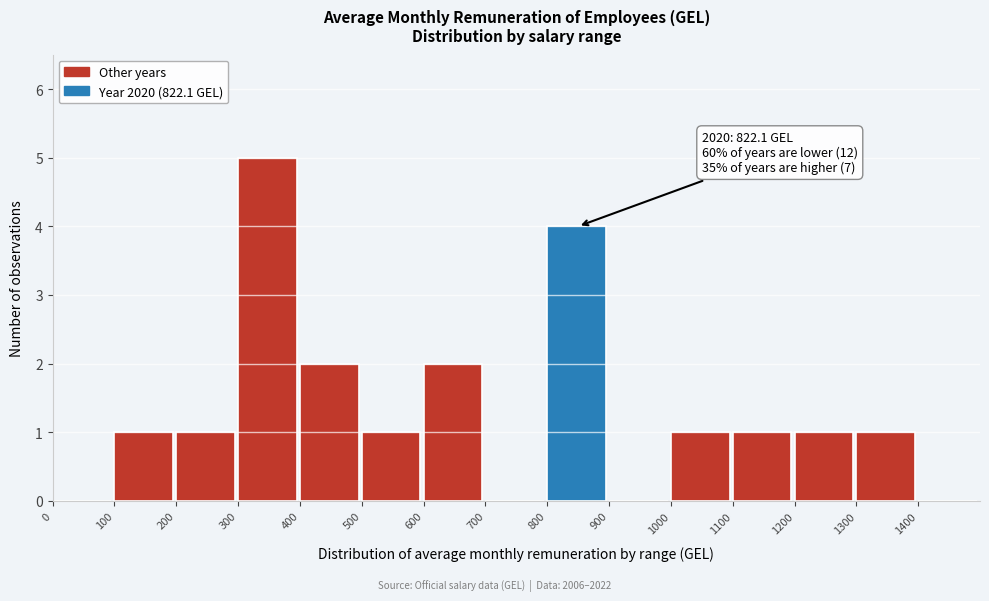

Over which range of the x-axis is the bar tallest?

300 to 400